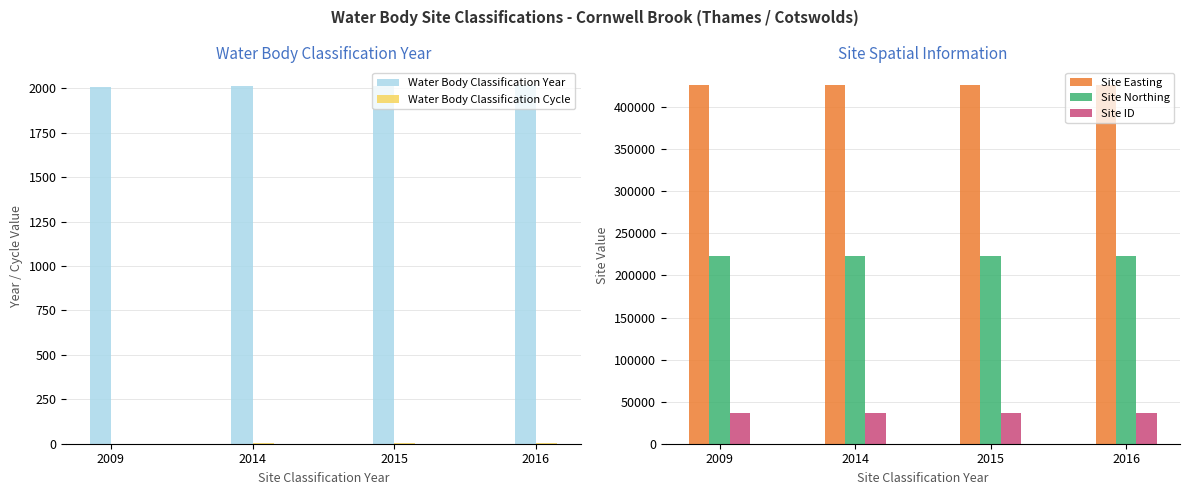

How many groups of bars are there?

4